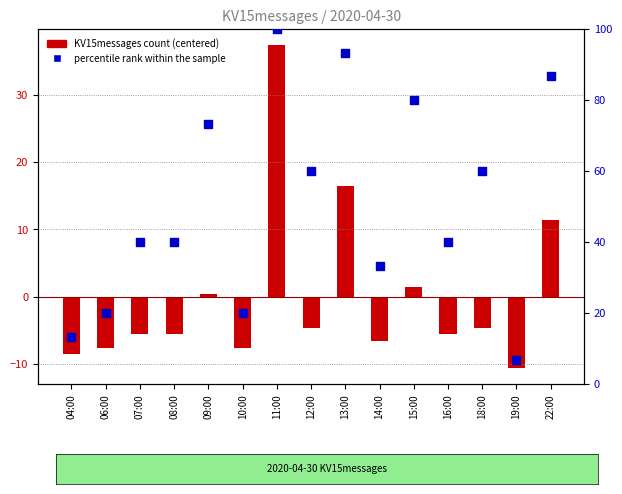

What is the total value across all series at 13:00?

109.7